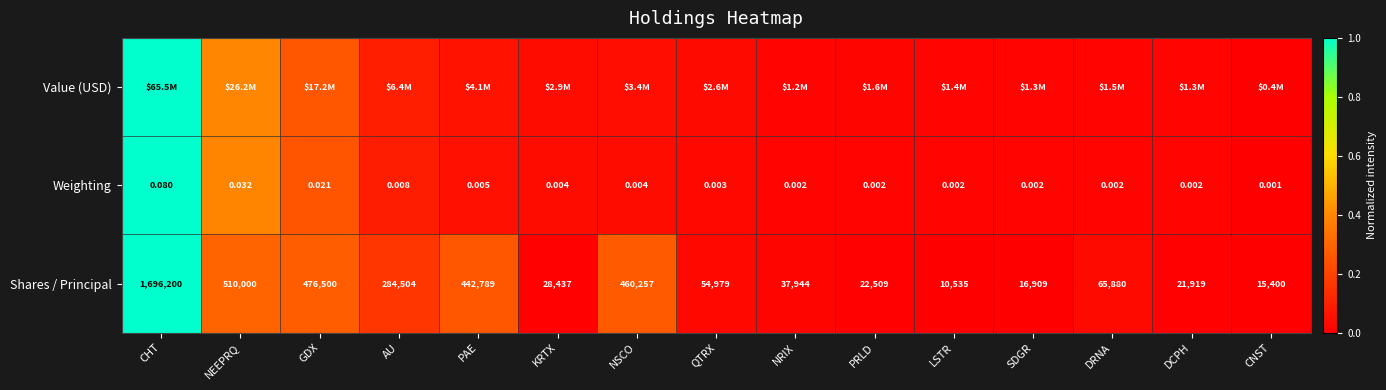

Which category has the highest value in the Weighting series?

CHT